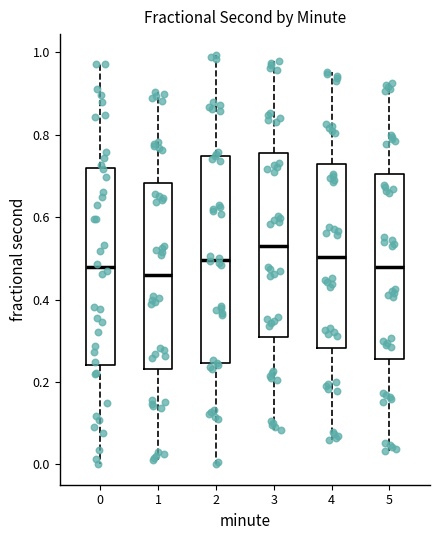

Where is the lower edge of the box at x = 1 on the y-axis? The values are not printed on the chart, so give them approximately, as read against the axis.

0.24